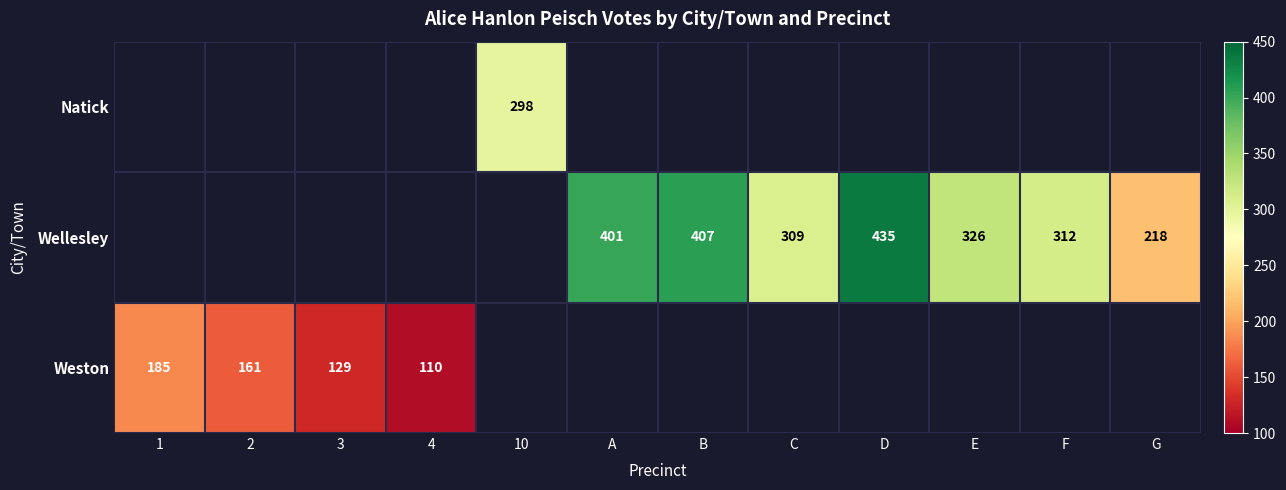

Is the value of Wellesley at F greater than the value of Natick at 10?

Yes